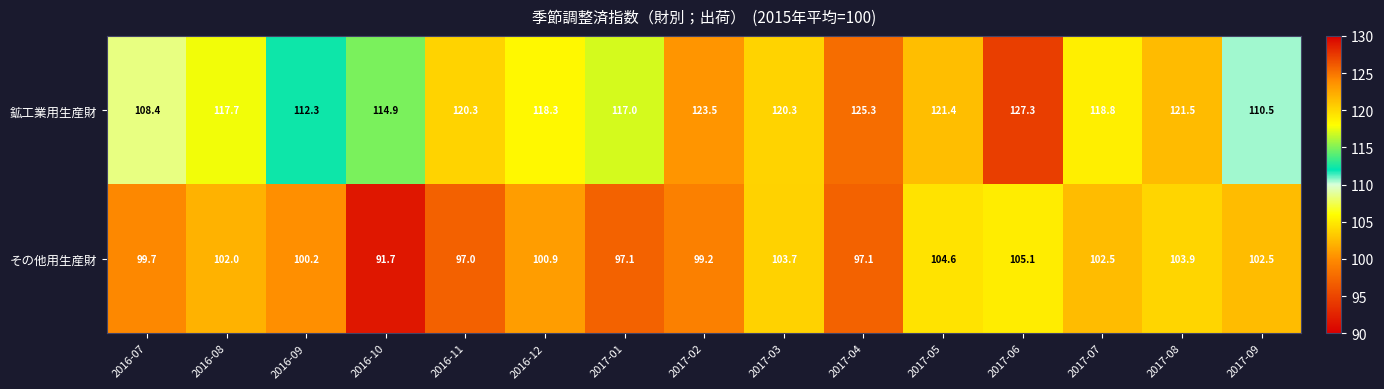

At how many categories does at least one series exceed 95?

15